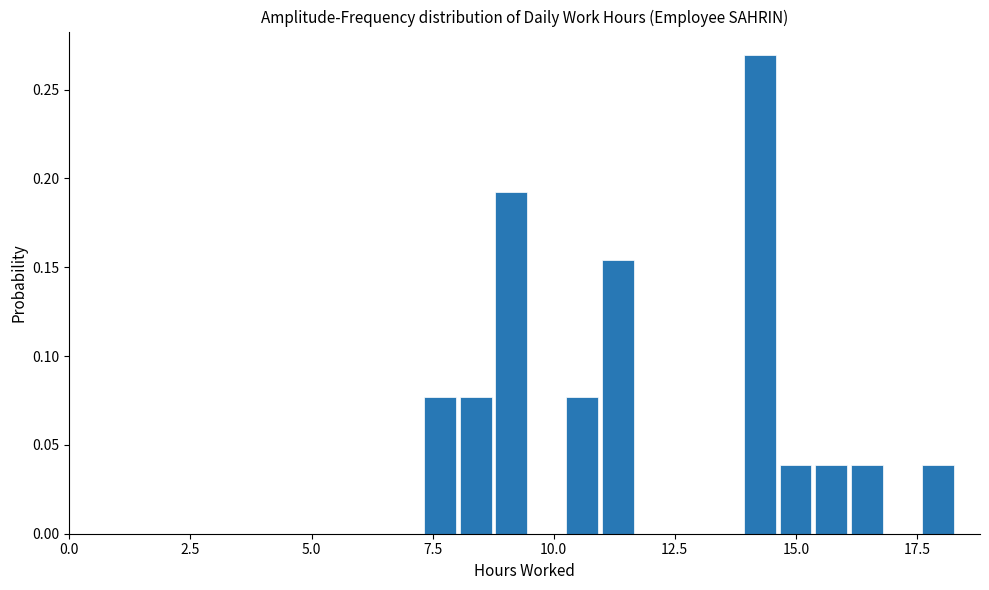

Around what value on the x-axis is the tallest bar? Give the approximate position of its centre, as read against the axis.

14.5